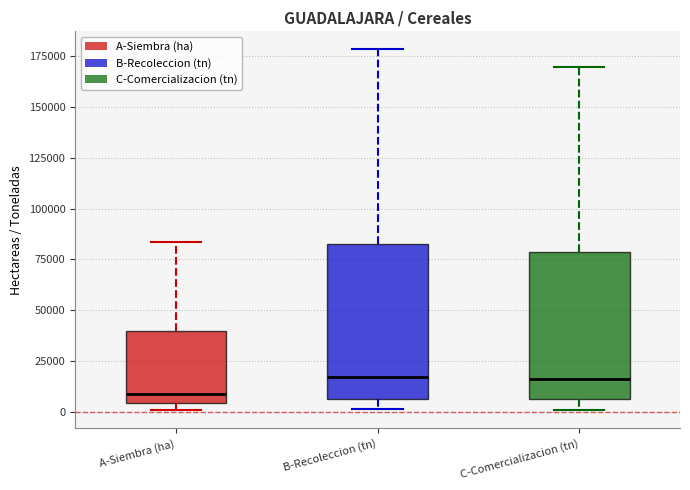

Where is the upper edge of the box for A-Siembra (ha) on the y-axis? The values are not printed on the chart, so give them approximately, as read against the axis.

40000